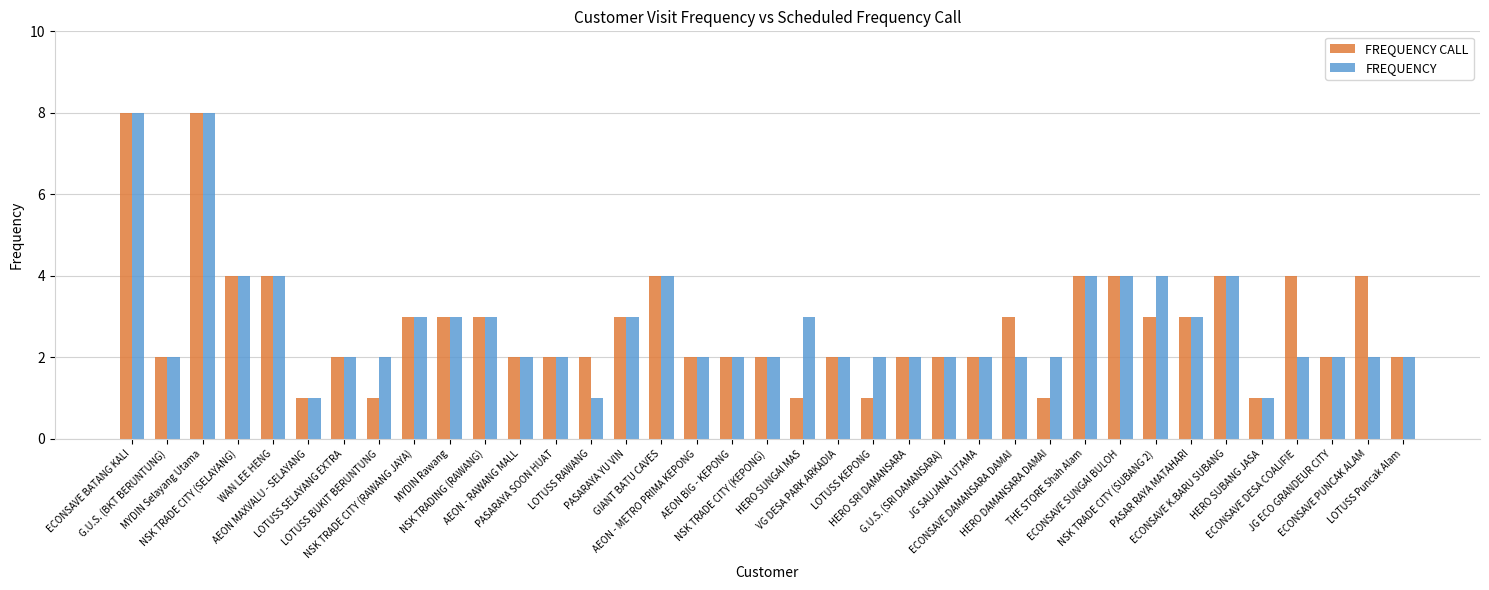

Are the bars grouped side by side (vs. stacked)?

Yes